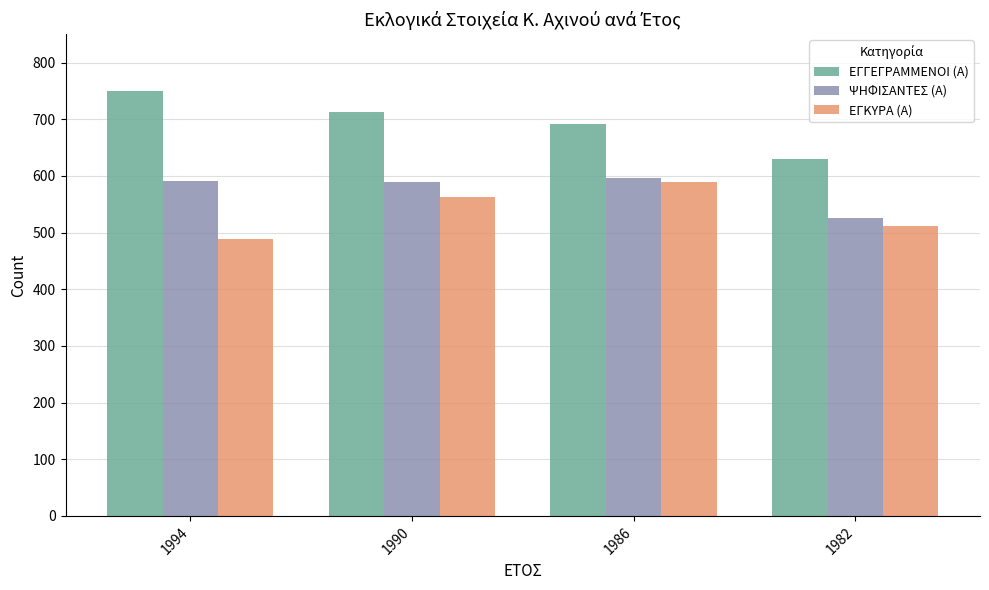

What is the approximate value of ΨΗΦΙΣΑΝΤΕΣ (Α) at 1994, to the nearest 10?

590